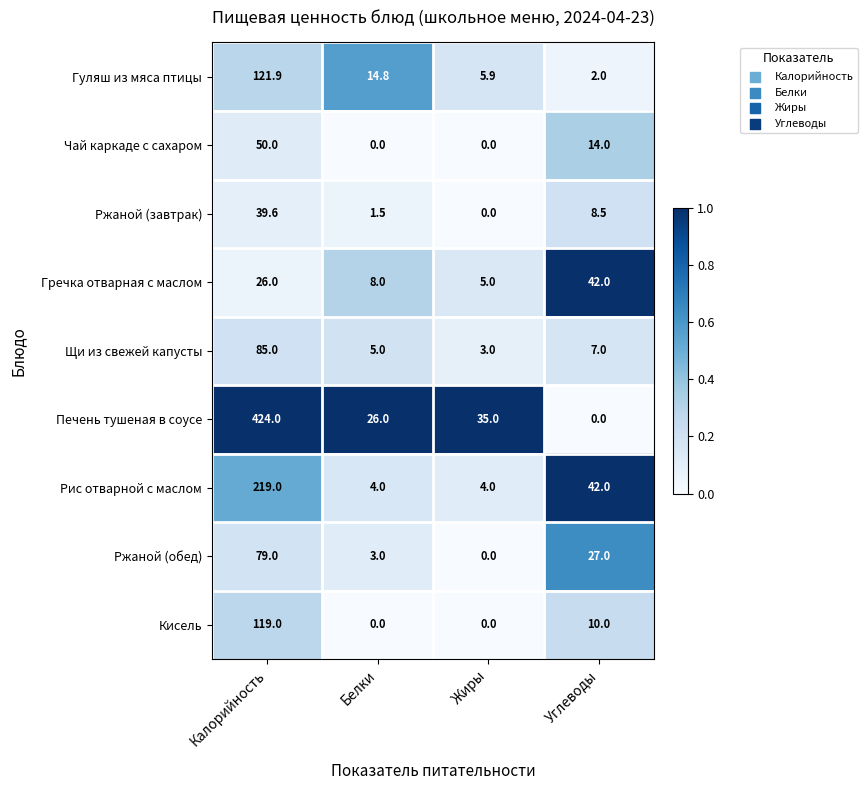

What is the approximate value of Печень тушеная в соусе at Жиры?

35.0